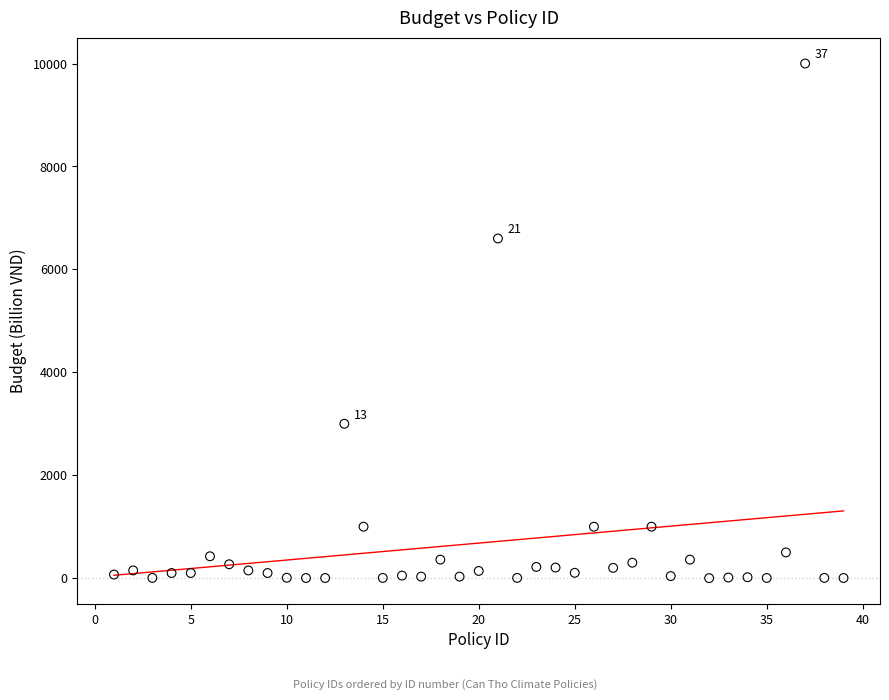

What is the range of X values (max minus min)?

38.0